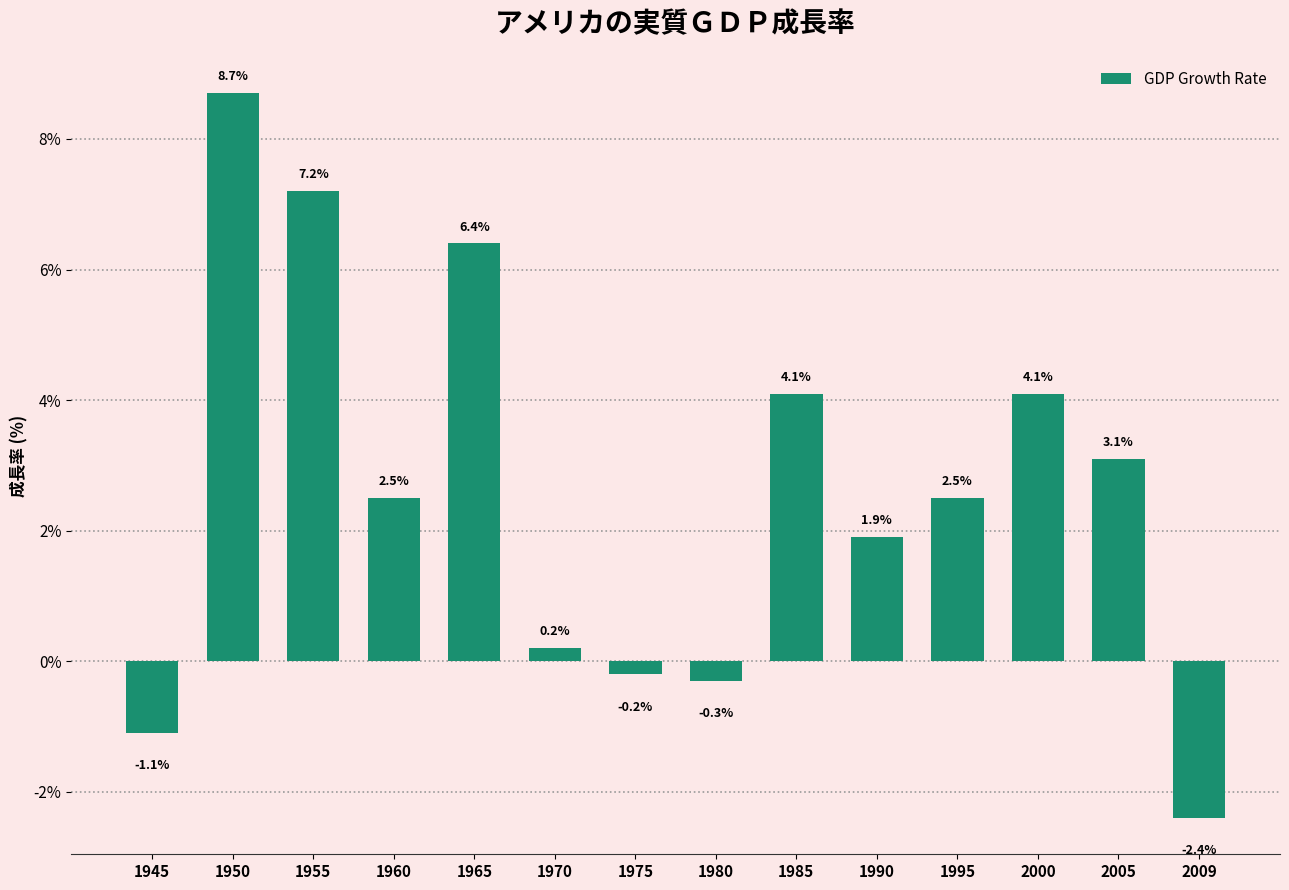

Where is the data nearest to the value 3?

2005